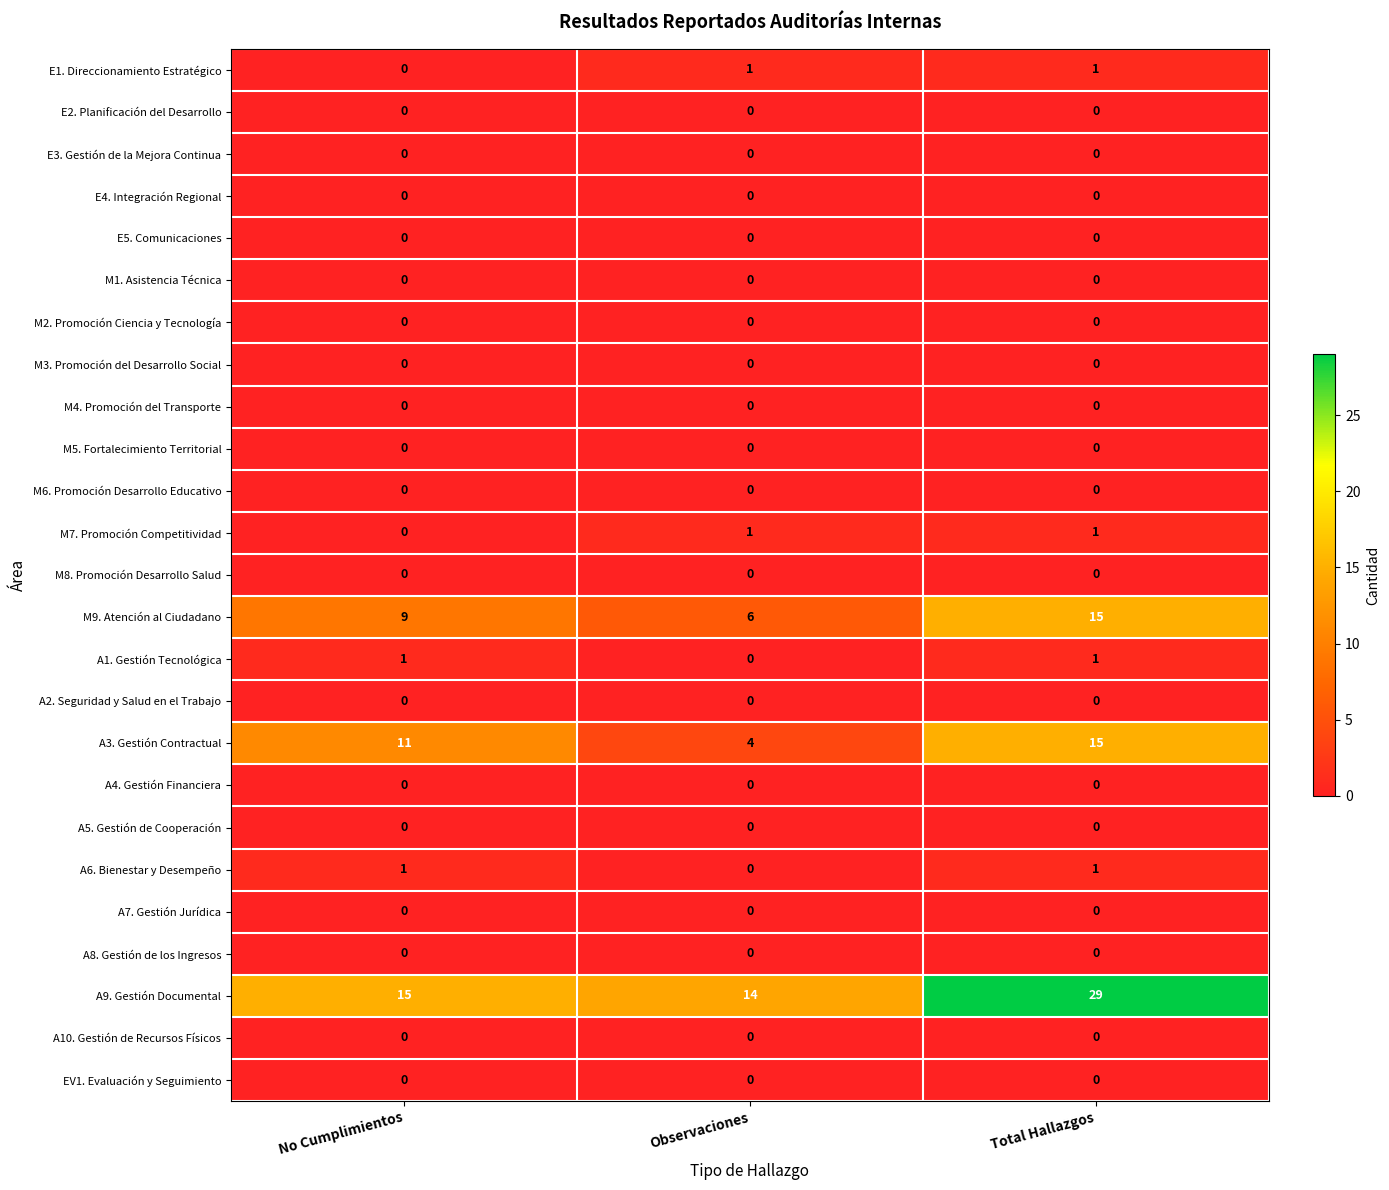

The value of M7. Promoción Competitividad at Observaciones is 2. True or false?

False